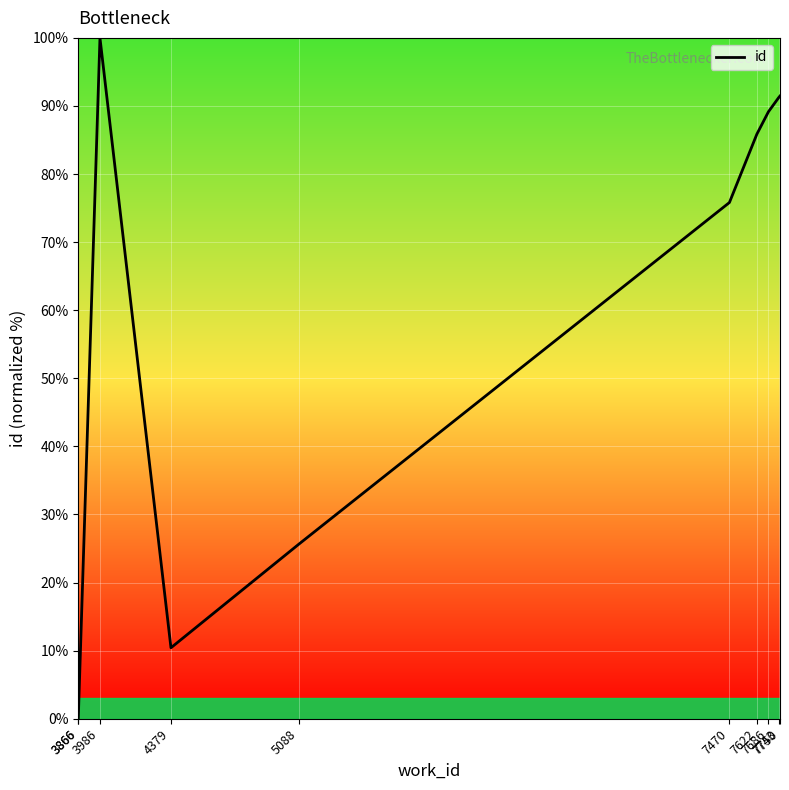

Rank the categories by value from highest to lowest.

3986, 7750, 7743, 7686, 7622, 7470, 5088, 4379, 3866, 3866